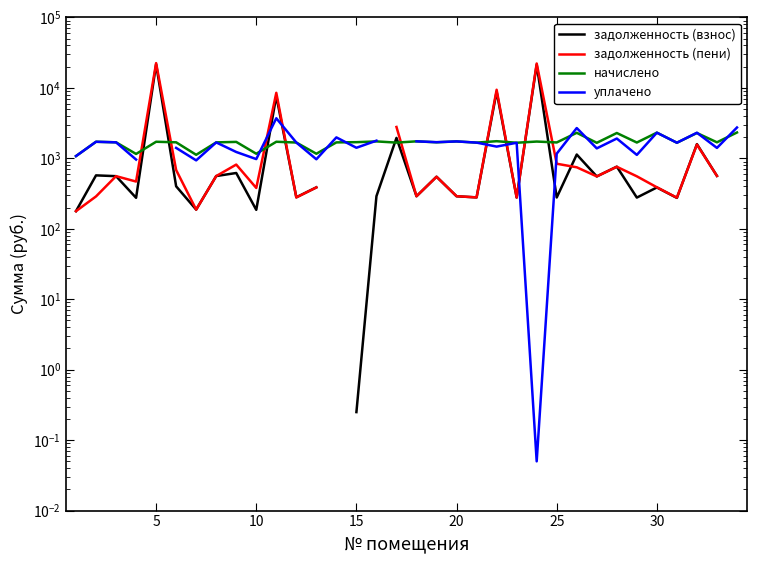

What is the minimum value for начислено?

1076.4